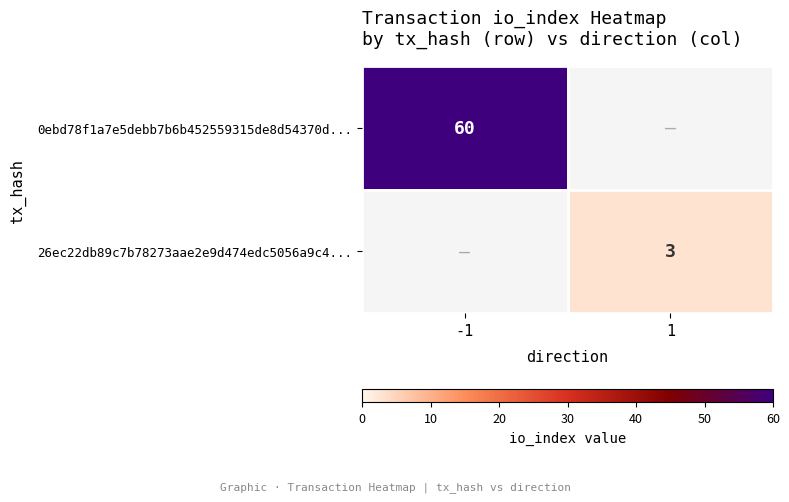

True or false: 26ec22db89c7b78273aae2e9d474edc5056a9c4... has a value of 3 at 1.

True